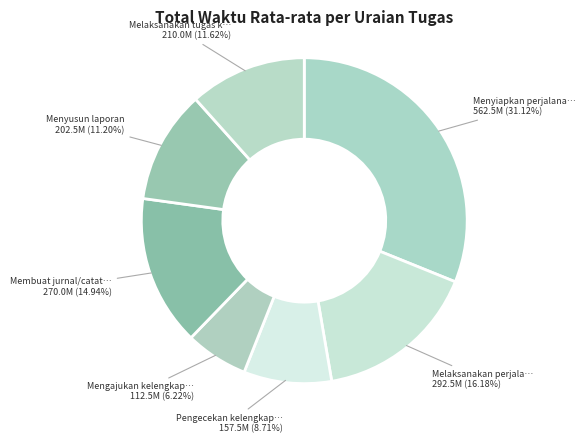

How many slices are in this pie chart?

7